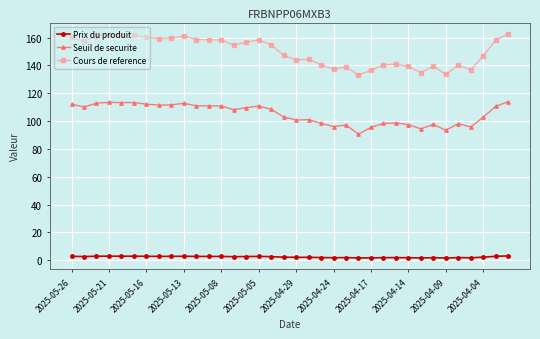

What is the minimum value for Seuil de securite?

90.6